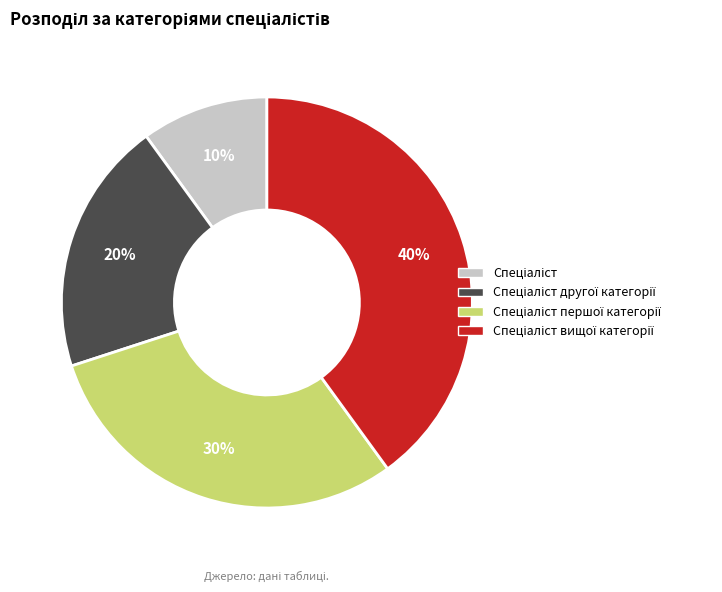

How many segments does this pie chart have?

4